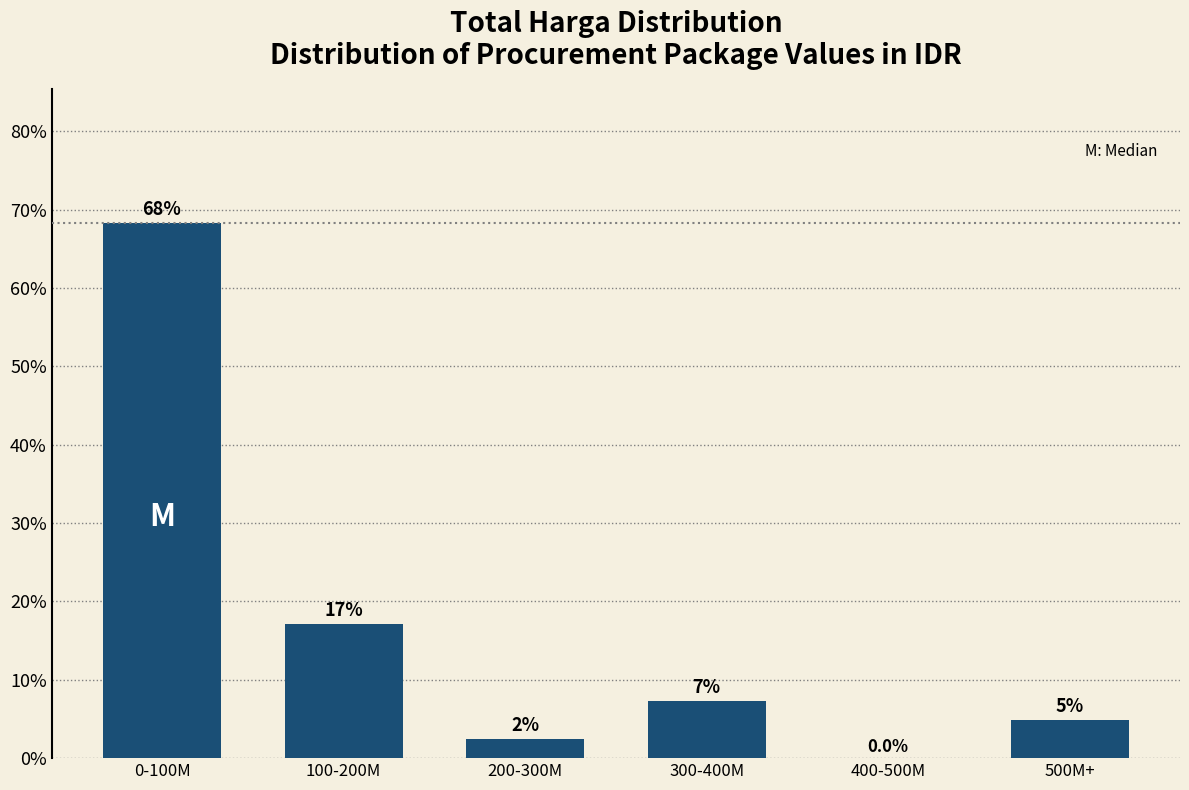

True or false: the data shows 7.7 at 500M+.

False